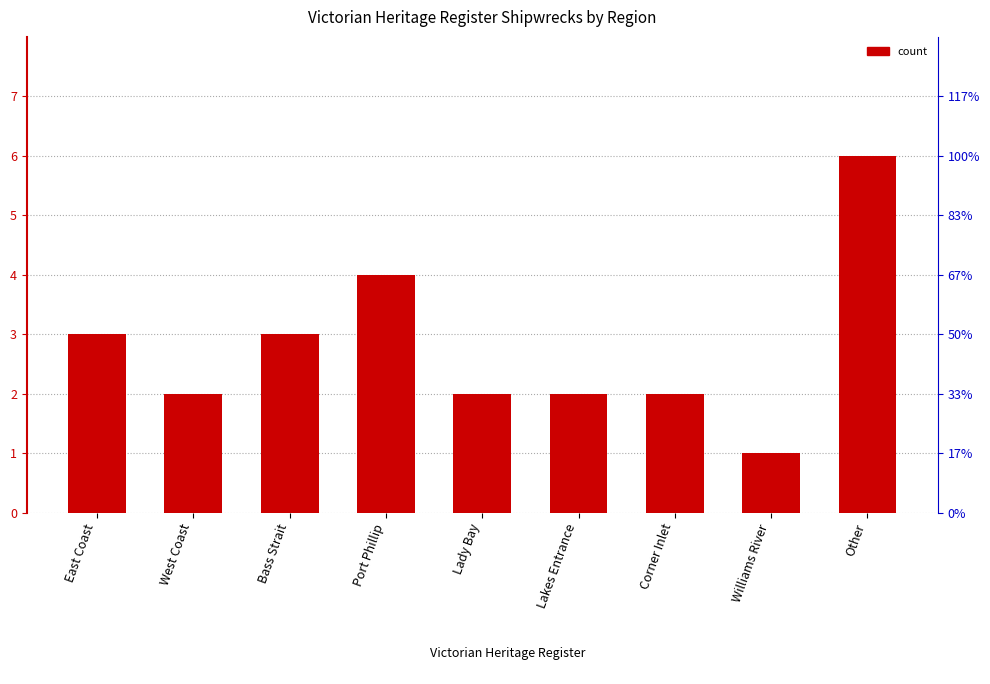

Is it true that the value at Williams River is 1?

True